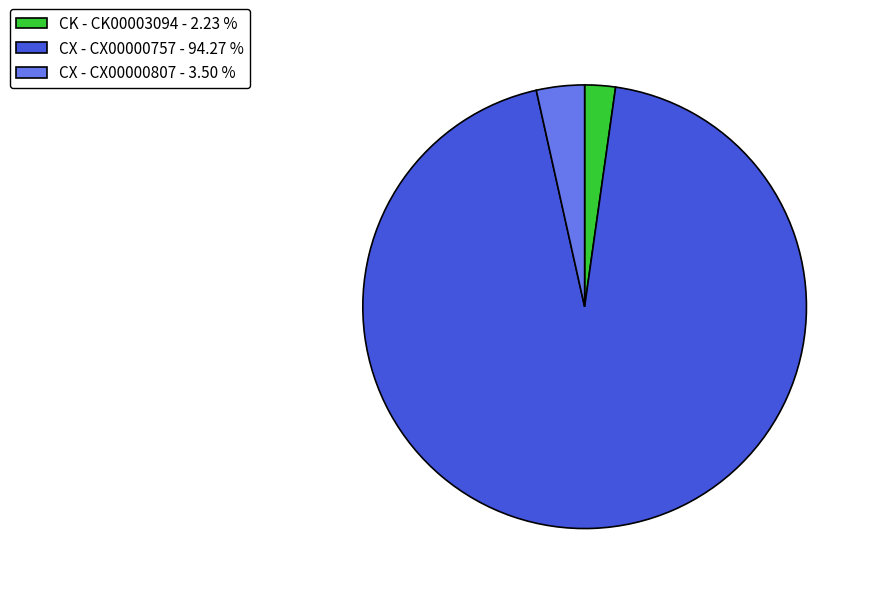

Does any single category account for the majority?

Yes